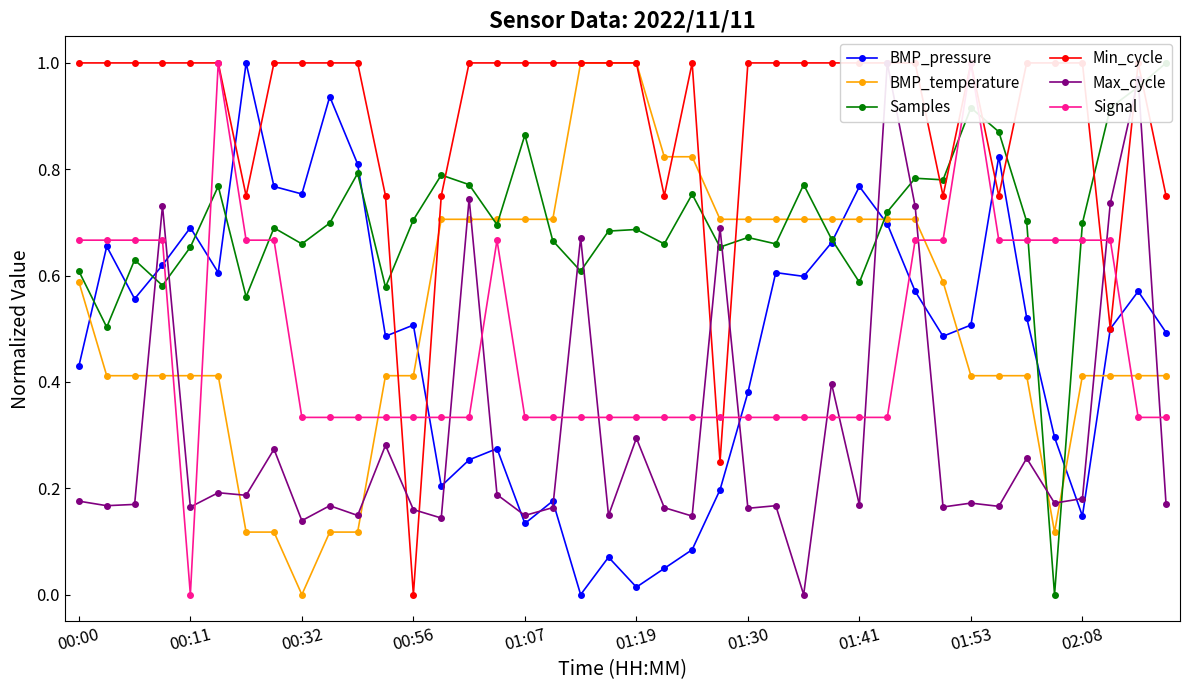

How many values in BMP_pressure are above zero?

39